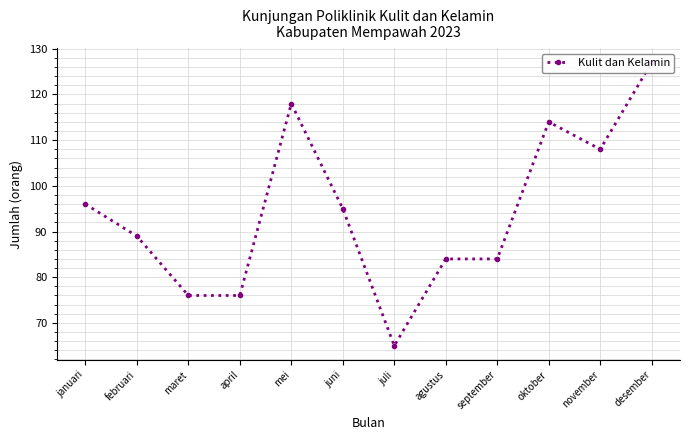

List the labels in order of value, smallest first.

juli, maret, april, agustus, september, februari, juni, januari, november, oktober, mei, desember